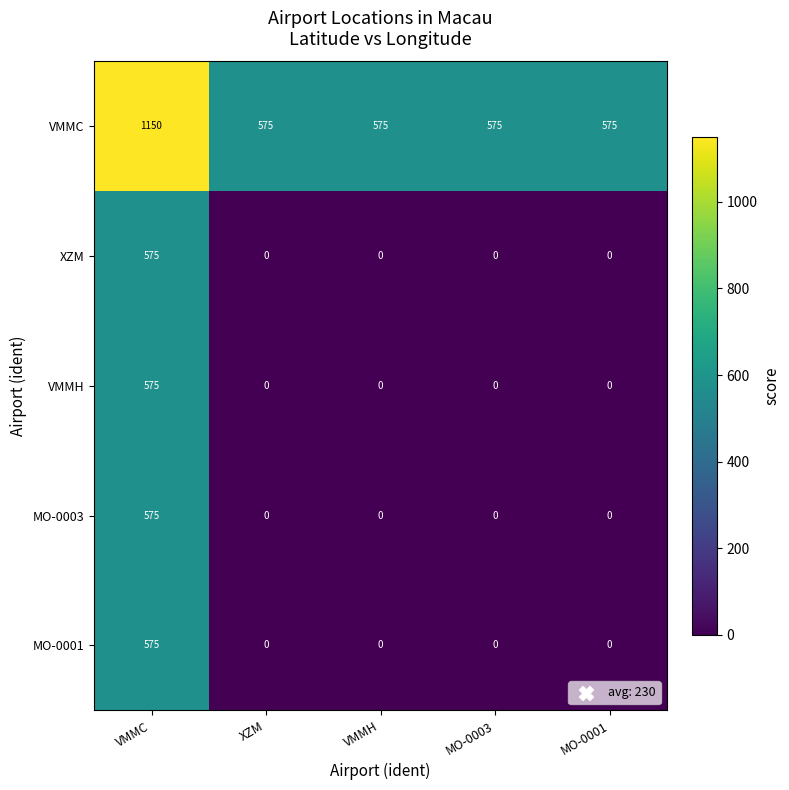

What is the difference between the highest and lowest values at MO-0001?

575